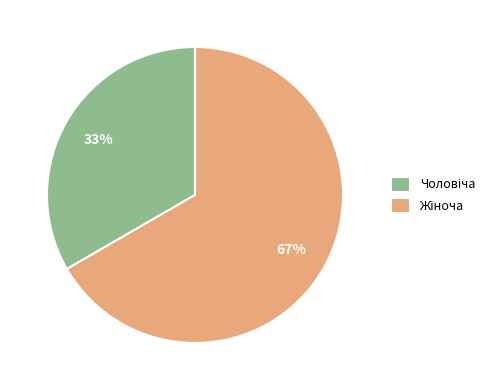

To the nearest percent, what is the average slice percentage?

50%